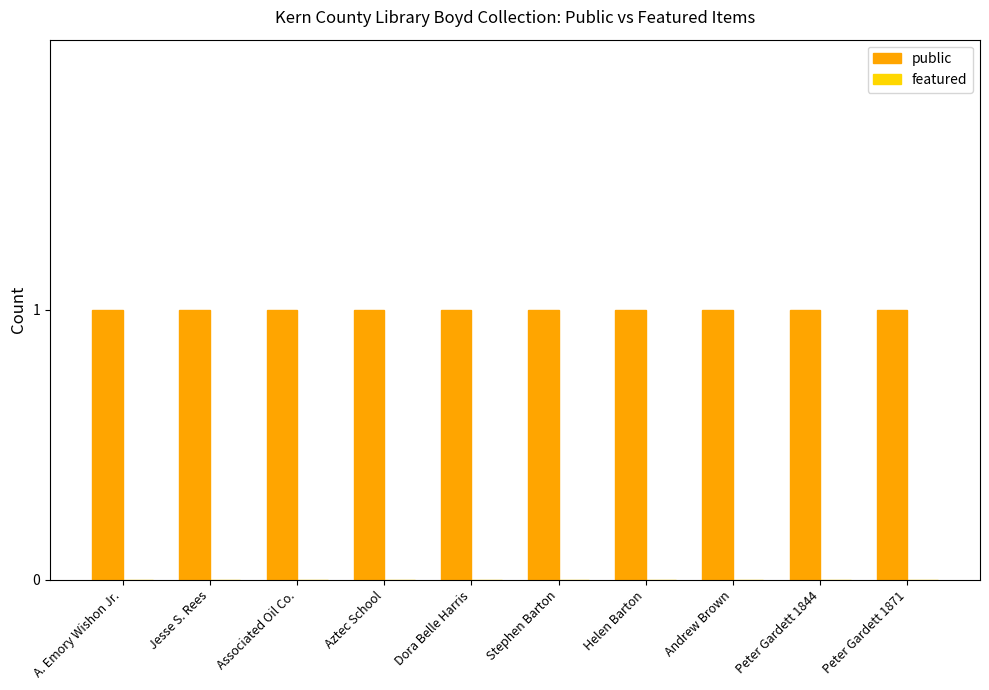

True or false: featured has a value of 0 at Jesse S. Rees.

True